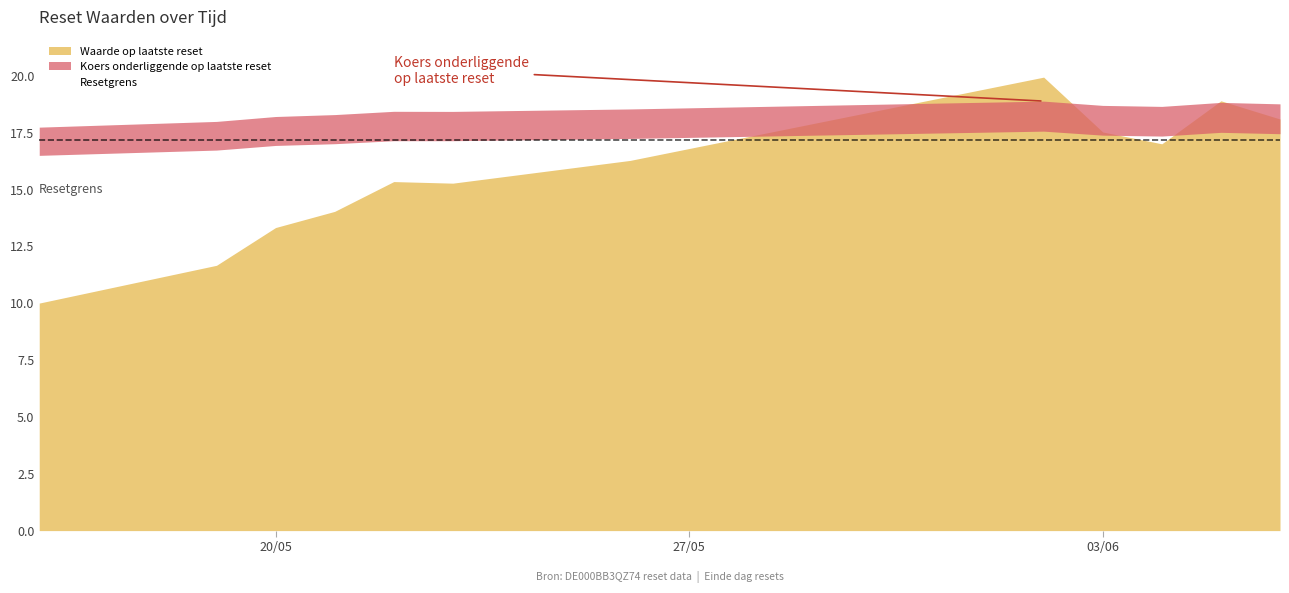

How many lines are shown in the chart?

3